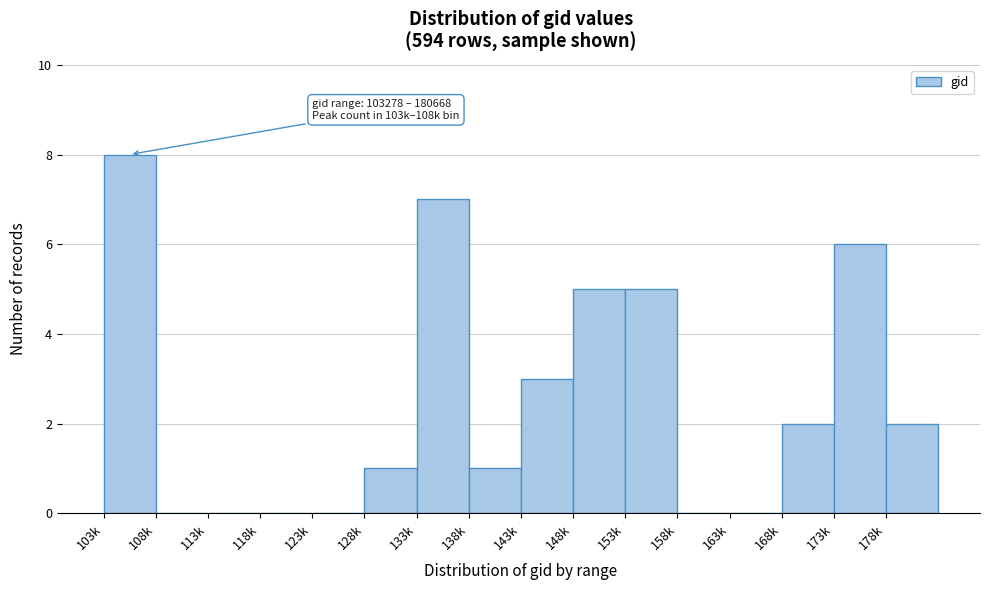

Reading left to right, transcribe all the data shown in this chart.

103k=8	108k=0	113k=0	118k=0	123k=0	128k=1	133k=7	138k=1	143k=3	148k=5	153k=5	158k=0	163k=0	168k=2	173k=6	178k=2